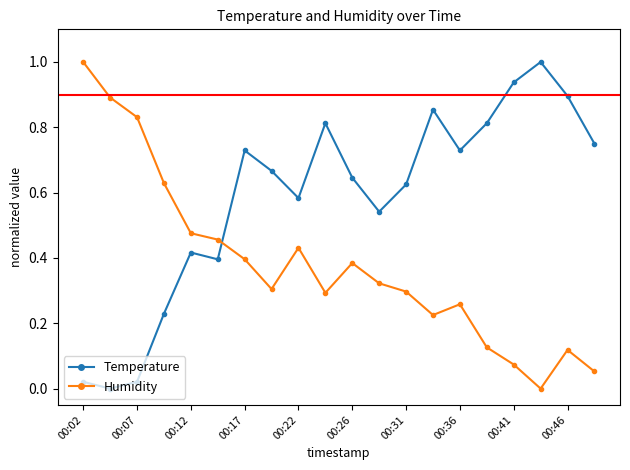

List the series in order of their overall mean, highest first.

Temperature, Humidity